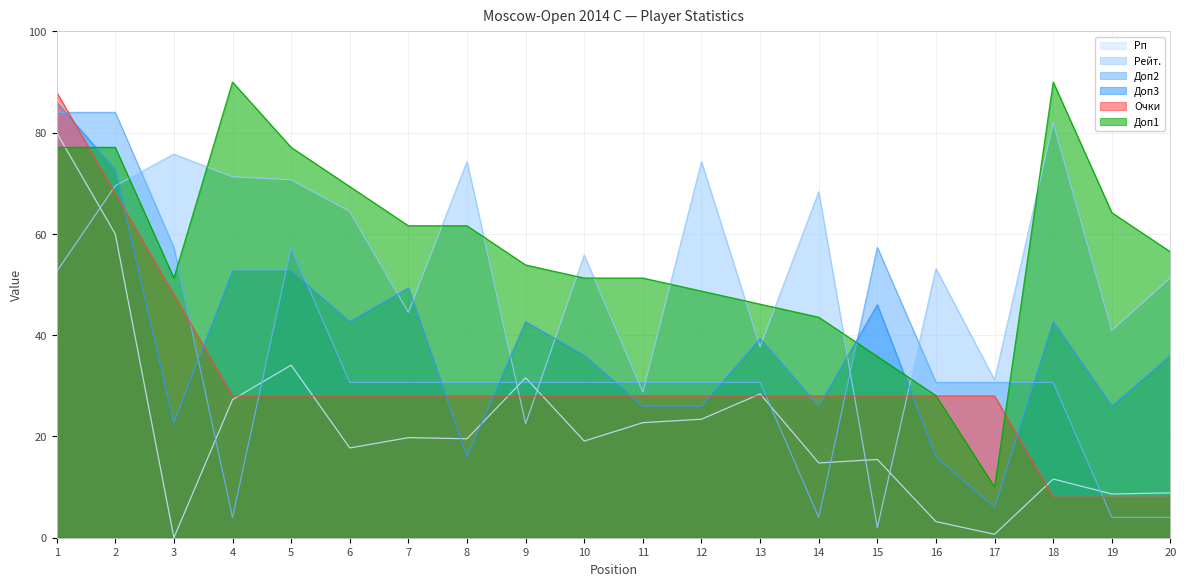

Reading right to left, list all the values displayed in this chart.

Рп: 8.9	8.6	11.6	0.7	3.2	15.5	14.8	28.4	23.4	22.7	19.1	31.6	19.5	19.8	17.7	34.1	27.3	0.0	60.0	80.0
Рейт.: 51.4	41.0	82.0	31.1	53.2	2.0	68.3	37.7	74.3	28.8	55.8	22.5	74.3	44.5	64.5	70.7	71.3	75.8	69.5	52.6
Доп2: 4.0	4.0	30.7	30.7	30.7	57.3	4.0	30.7	30.7	30.7	30.7	30.7	30.7	30.7	30.7	57.3	4.0	57.3	84.0	84.0
Доп3: 36.0	26.0	42.7	6.0	16.0	46.0	26.0	39.3	26.0	26.0	36.0	42.7	16.0	49.3	42.7	52.7	52.7	22.7	72.7	86.0
Очки: 8.0	8.0	8.0	28.0	28.0	28.0	28.0	28.0	28.0	28.0	28.0	28.0	28.0	28.0	28.0	28.0	28.0	48.0	68.0	88.0
Доп1: 56.5	64.2	90.0	10.0	28.1	35.8	43.5	46.1	48.7	51.3	51.3	53.9	61.6	61.6	69.4	77.1	90.0	51.3	77.1	77.1